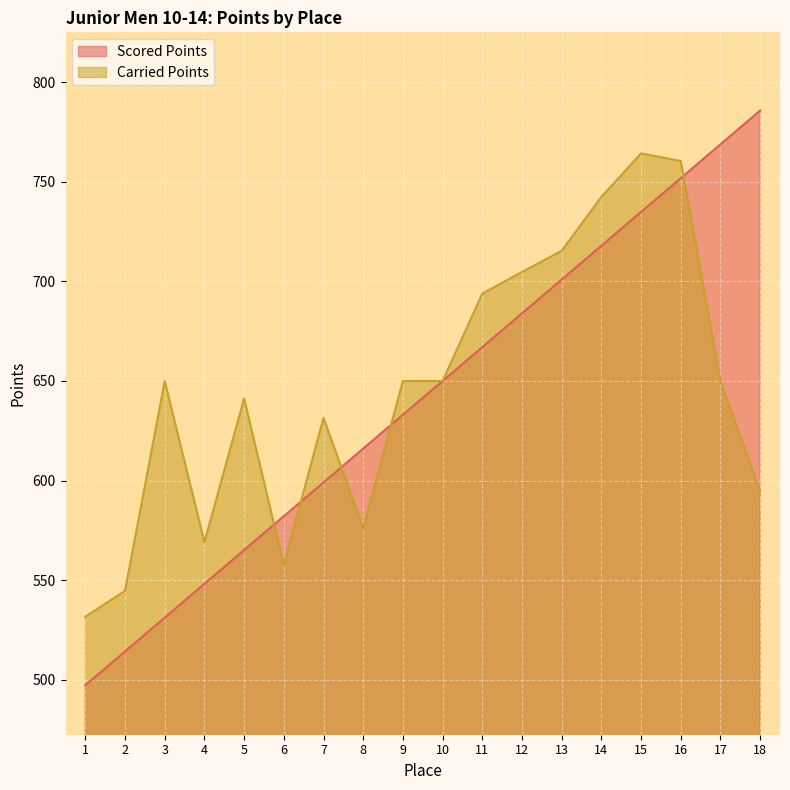

Which series has the largest total across all categories?

Carried Points